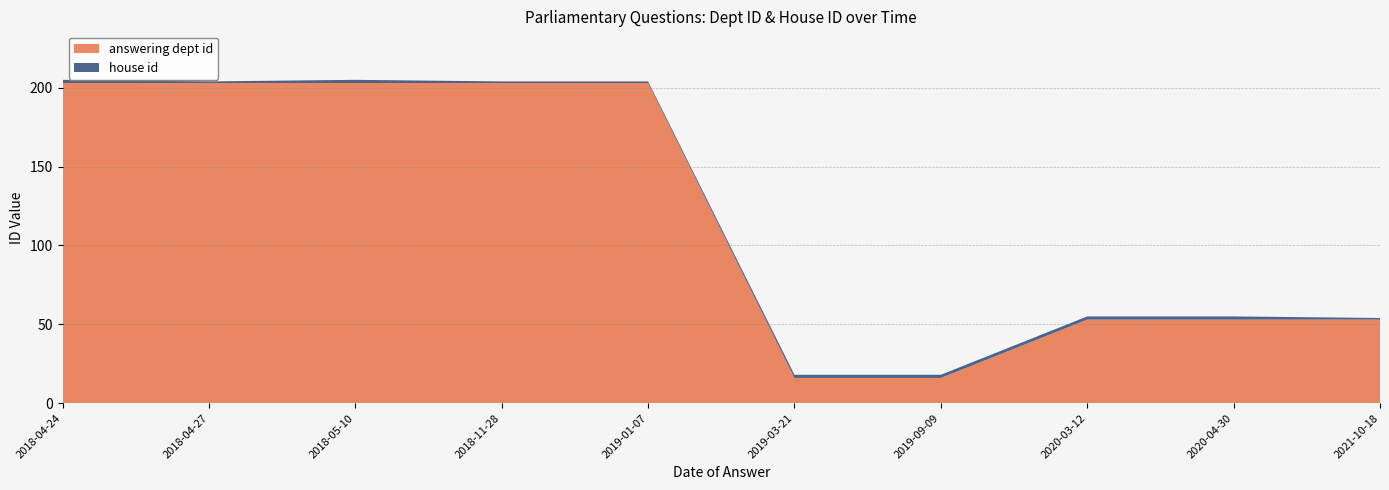

Reading left to right, transcribe all the data shown in this chart.

answering dept id: 2018-04-24=203	2018-04-27=203	2018-05-10=203	2018-11-28=203	2019-01-07=203	2019-03-21=16	2019-09-09=16	2020-03-12=53	2020-04-30=53	2021-10-18=53
house id: 2018-04-24=2	2018-04-27=1	2018-05-10=2	2018-11-28=1	2019-01-07=1	2019-03-21=2	2019-09-09=2	2020-03-12=2	2020-04-30=2	2021-10-18=1